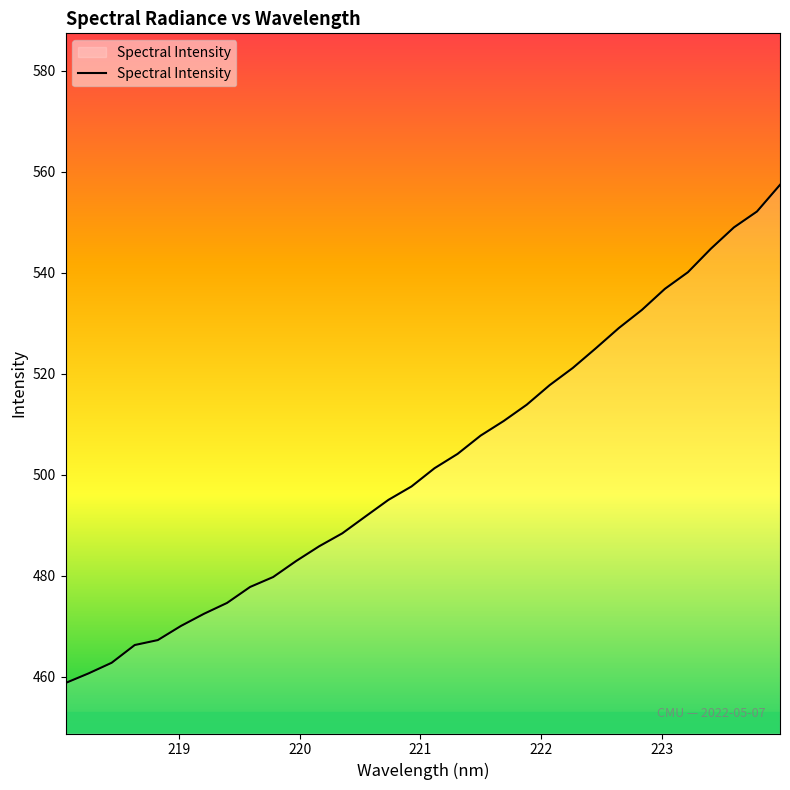

What is the difference between the maximum and minimum values?

98.7